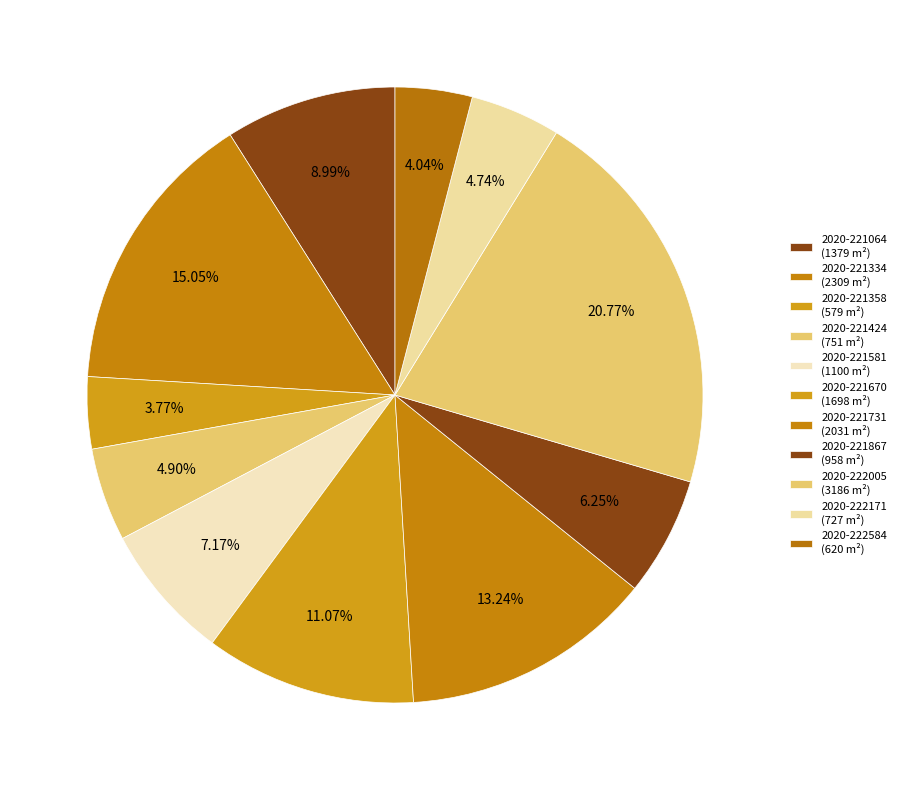

How many slices are in this pie chart?

11